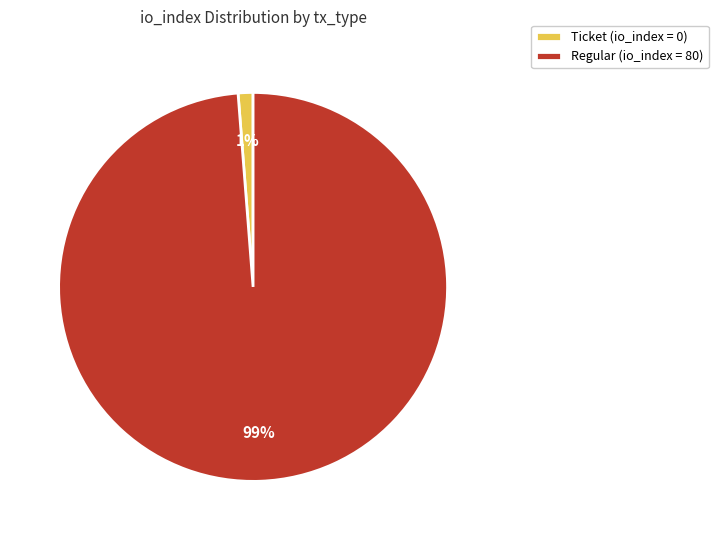

Combined, do Regular (io_index = 80) and Ticket (io_index = 0) account for over 50%?

Yes